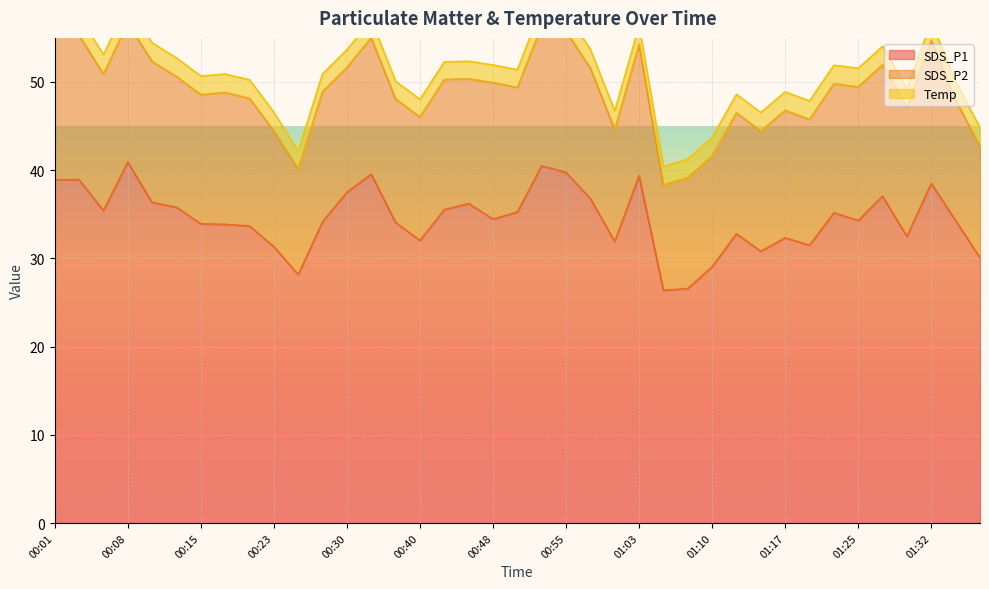

Reading left to right, list all the values displayed in this chart.

SDS_P1: 00:01=38.9	00:03=38.9	00:06=35.4	00:08=40.9	00:10=36.4	00:13=35.8	00:15=33.9	00:18=33.9	00:20=33.7	00:23=31.3	00:25=28.2	00:28=34.2	00:30=37.5	00:33=39.5	00:38=34.1	00:40=32.0	00:43=35.5	00:45=36.2	00:48=34.5	00:50=35.2	00:53=40.5	00:55=39.8	00:58=36.8	01:00=31.9	01:03=39.4	01:05=26.4	01:08=26.6	01:10=29.1	01:12=32.8	01:15=30.8	01:17=32.3	01:20=31.5	01:22=35.2	01:25=34.3	01:27=37.0	01:30=32.5	01:32=38.5	01:34=34.3	01:37=30.1
SDS_P2: 00:01=16.5	00:03=16.4	00:06=15.5	00:08=15.8	00:10=16.0	00:13=14.8	00:15=14.7	00:18=14.9	00:20=14.5	00:23=13.1	00:25=12.0	00:28=14.8	00:30=14.2	00:33=15.5	00:38=14.0	00:40=14.0	00:43=14.8	00:45=14.1	00:48=15.5	00:50=14.1	00:53=15.9	00:55=16.0	00:58=14.8	01:00=12.7	01:03=14.9	01:05=11.9	01:08=12.6	01:10=12.6	01:12=13.7	01:15=13.6	01:17=14.4	01:20=14.2	01:22=14.6	01:25=15.2	01:27=14.9	01:30=14.7	01:32=16.2	01:34=13.7	01:37=12.7
Temp: 00:01=2.2	00:03=2.2	00:06=2.2	00:08=2.2	00:10=2.1	00:13=2.1	00:15=2.1	00:18=2.1	00:20=2.1	00:23=2.1	00:25=2.0	00:28=2.0	00:30=2.0	00:33=2.0	00:38=2.0	00:40=2.0	00:43=2.0	00:45=2.0	00:48=2.0	00:50=2.0	00:53=2.1	00:55=2.1	00:58=2.1	01:00=2.1	01:03=2.1	01:05=2.1	01:08=2.1	01:10=2.1	01:12=2.1	01:15=2.1	01:17=2.1	01:20=2.1	01:22=2.1	01:25=2.1	01:27=2.1	01:30=2.1	01:32=2.1	01:34=2.1	01:37=2.1